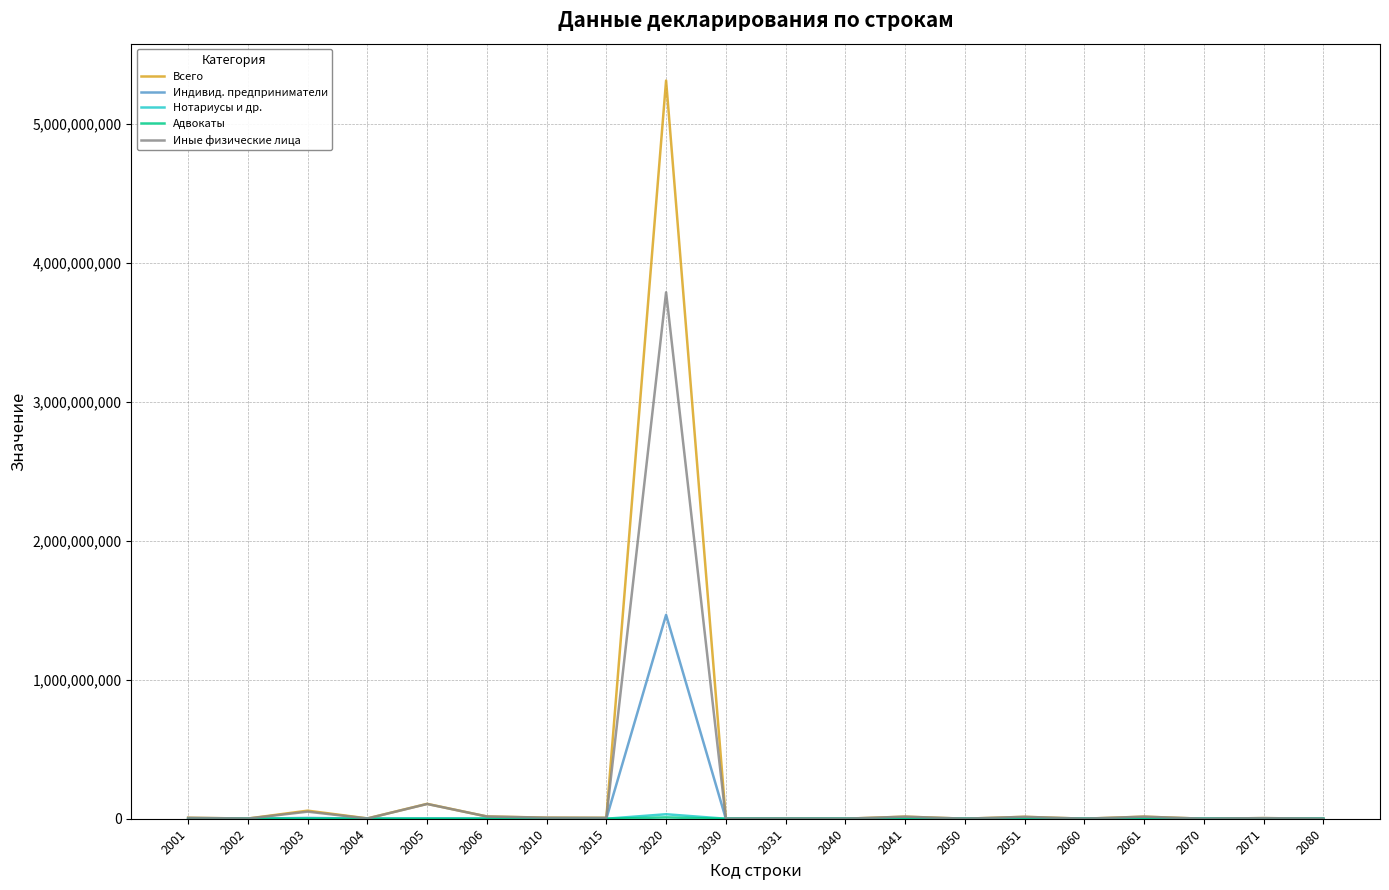

What is the greatest value displayed?

5313636052